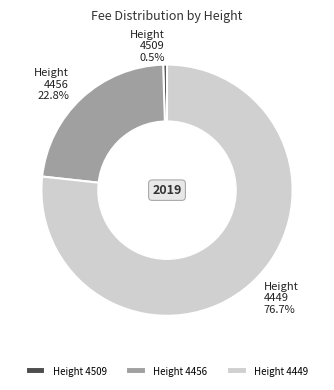

Which has a higher value, Height 4509 or Height 4449?

Height 4449